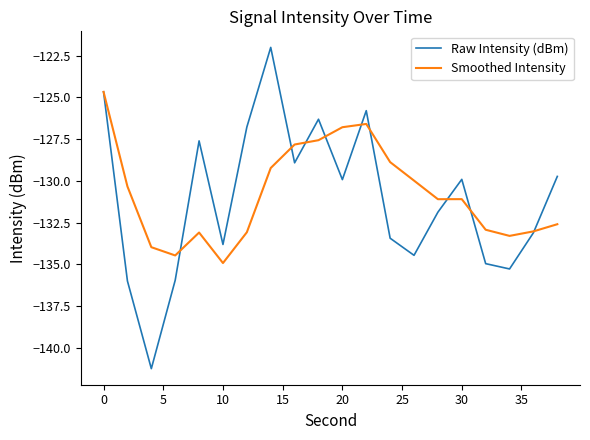

Count the number of categories in the chart.

20